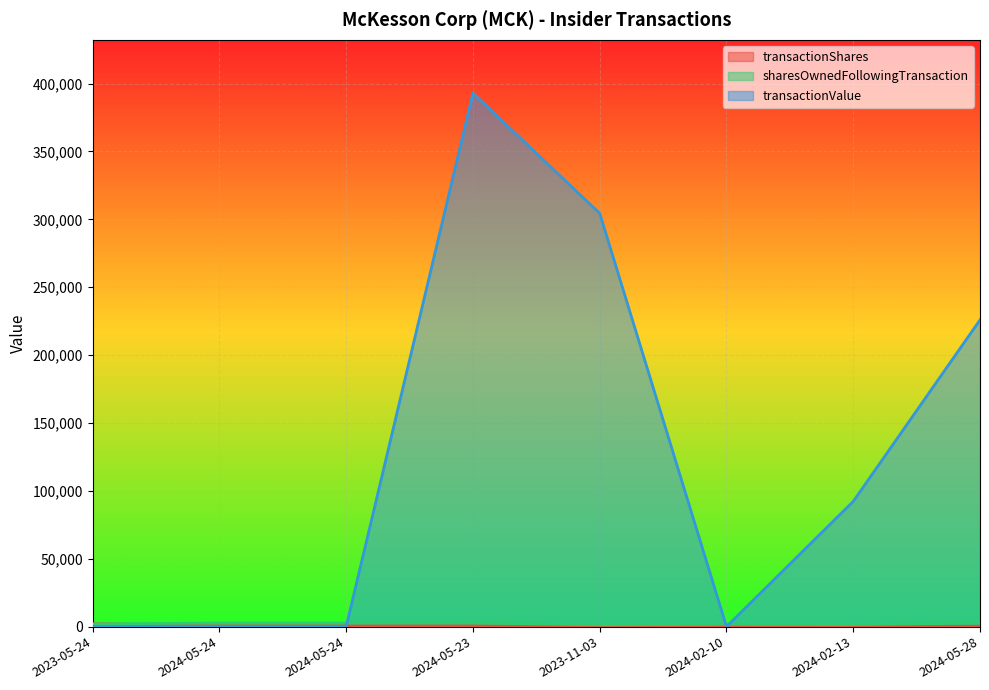

What is the highest value of the sharesOwnedFollowingTransaction series?

2626